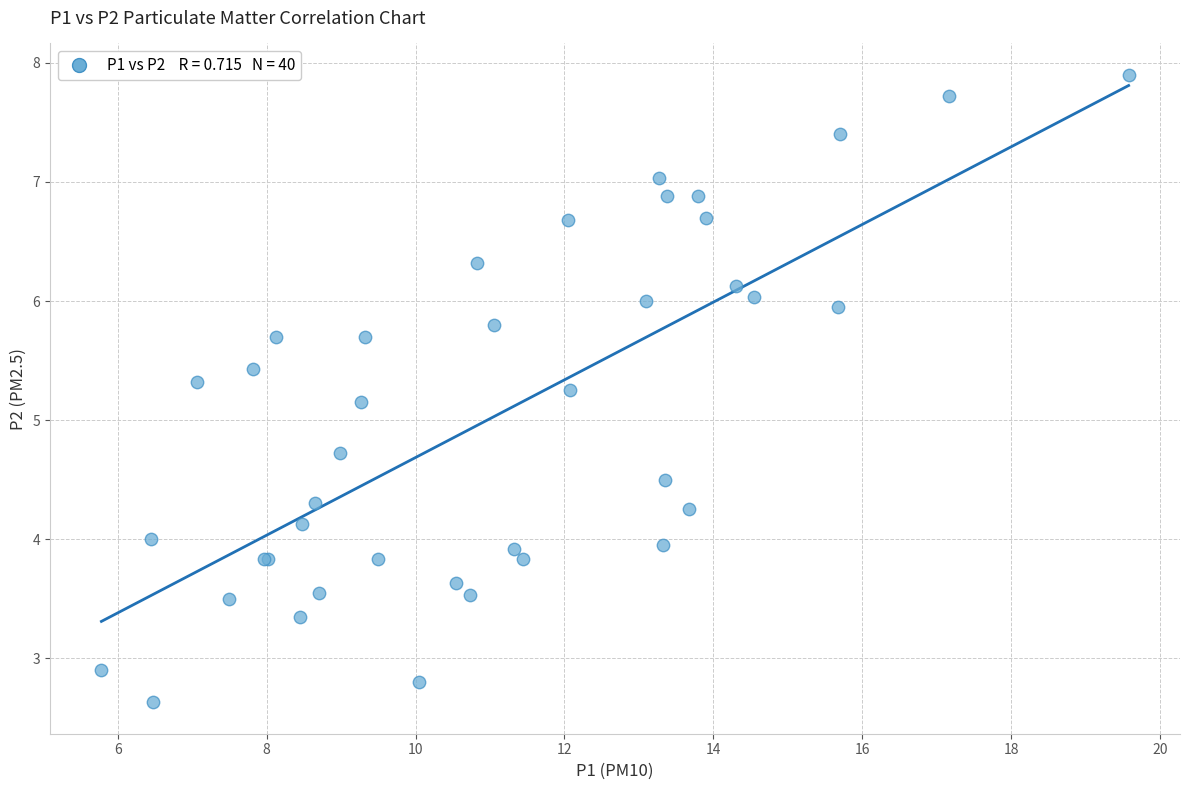

What Y value in the scatter plot is closest to 5?

5.2